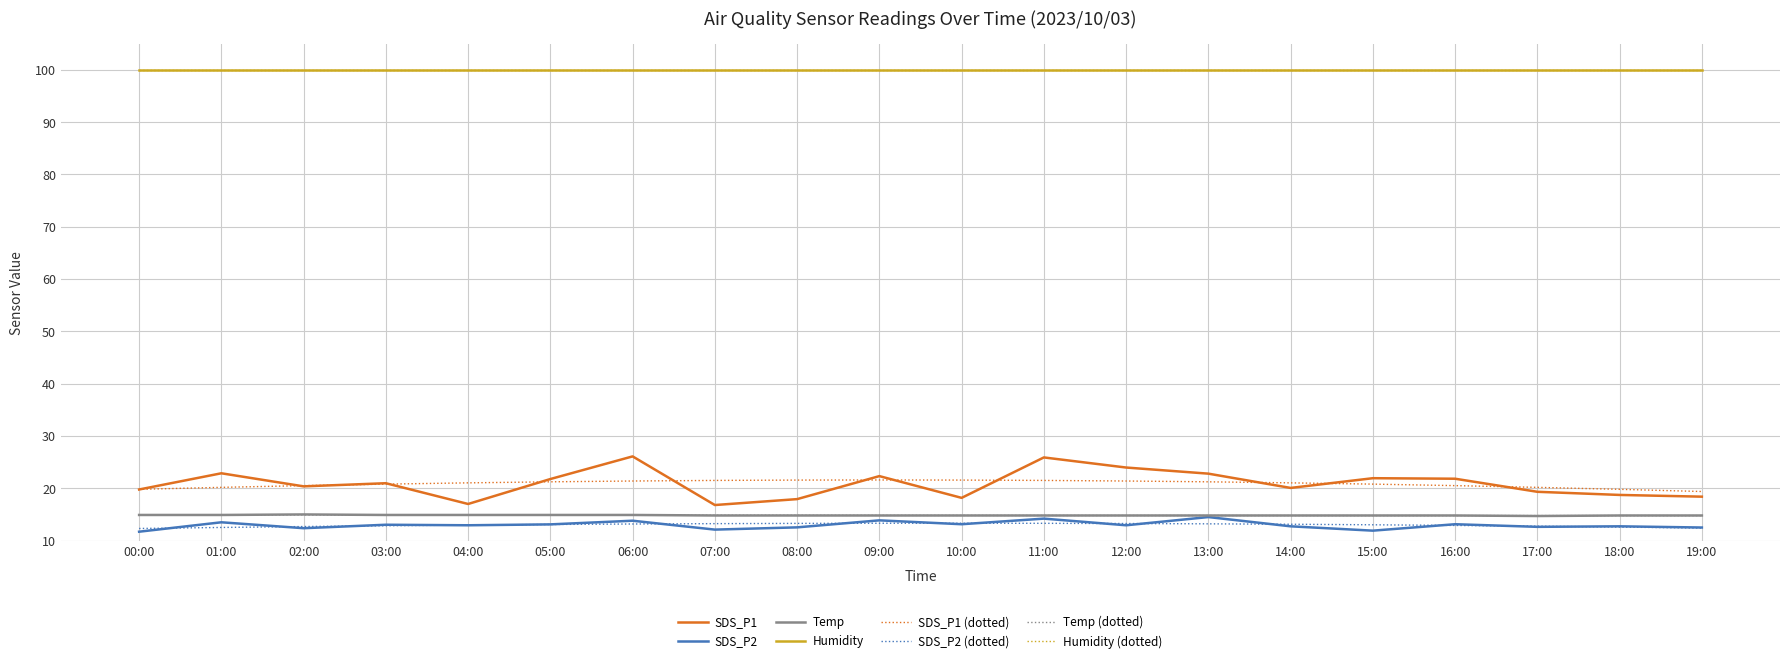

Which series has the widest spread of values?

SDS_P1